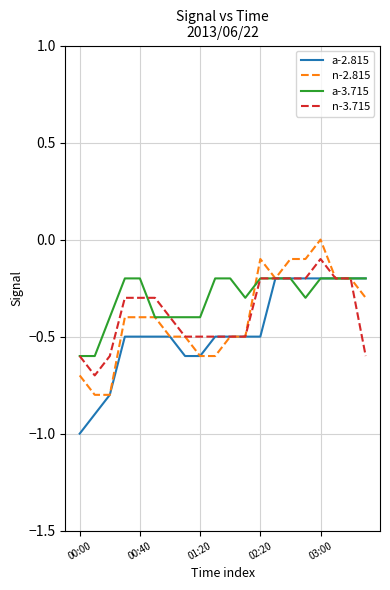

What is the smallest value displayed?

-1.0